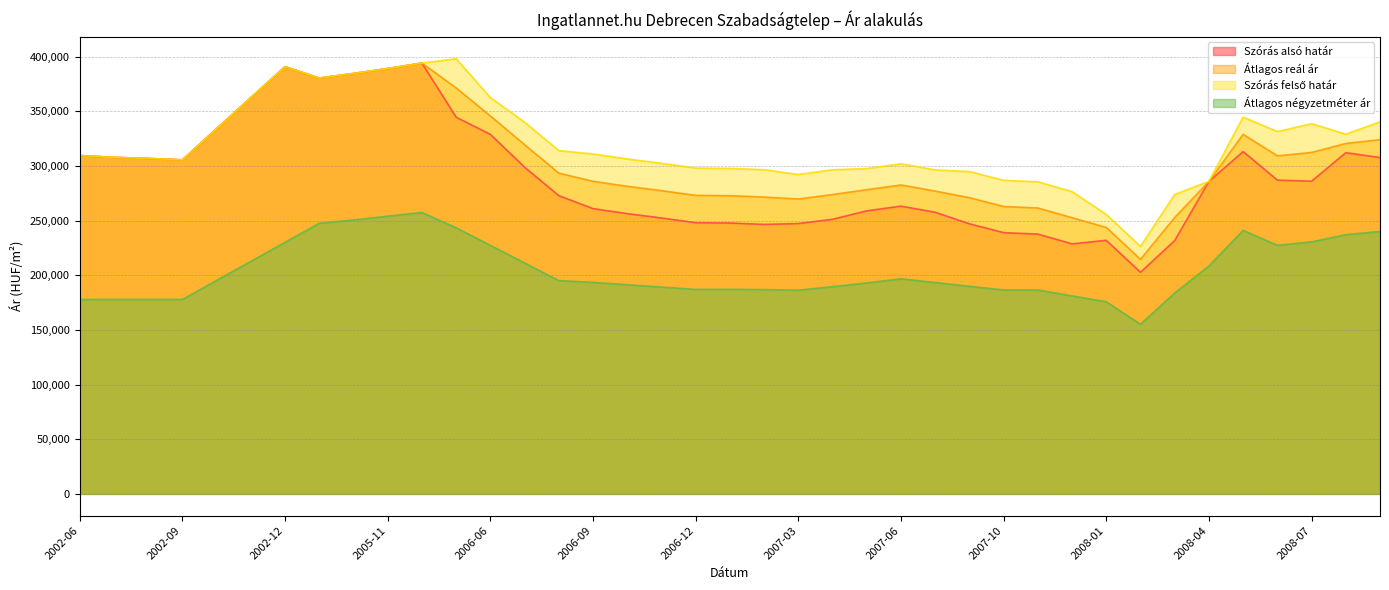

How many lines are shown in the chart?

4